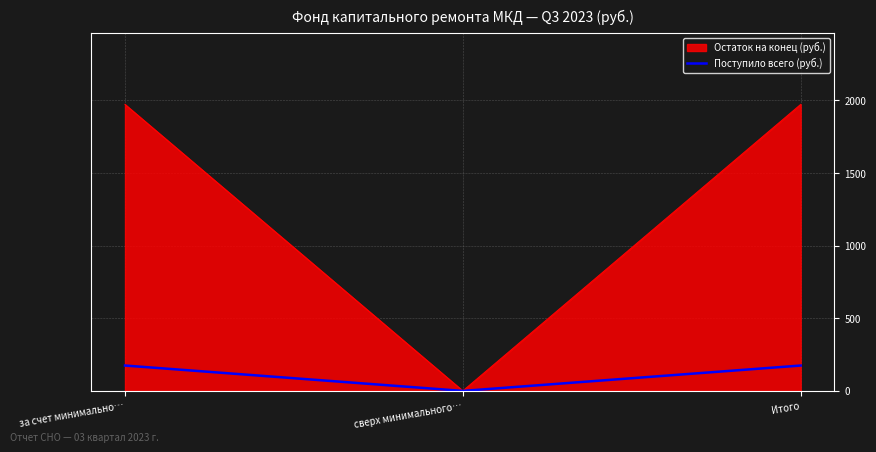

Reading left to right, extract all data points from this chart.

Остаток на конец (руб.): 1972.4	0.0	1972.4
Поступило всего (руб.): 174.8	0.0	174.8